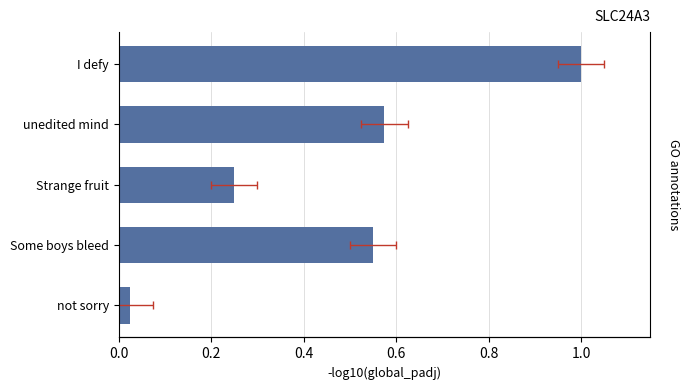

What is the sum of all values?

2.4